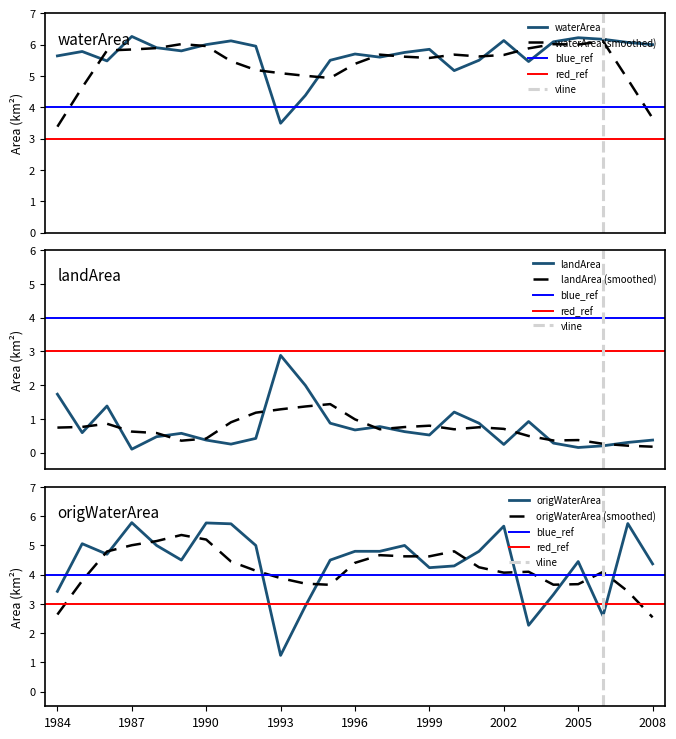

True or false: landArea and waterArea intersect in this chart.

False